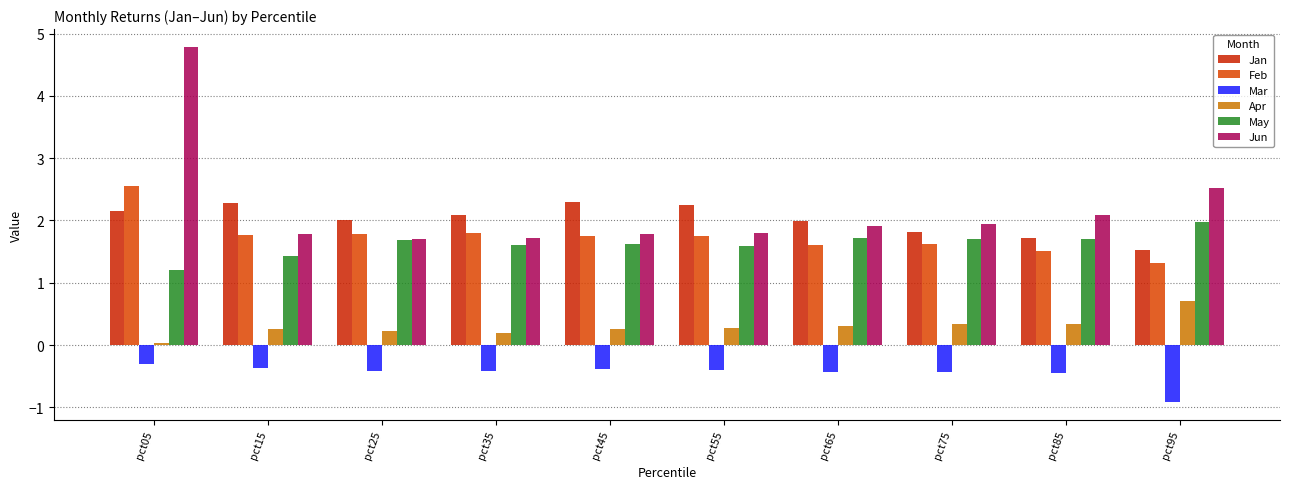

Does the chart contain stacked bars?

No